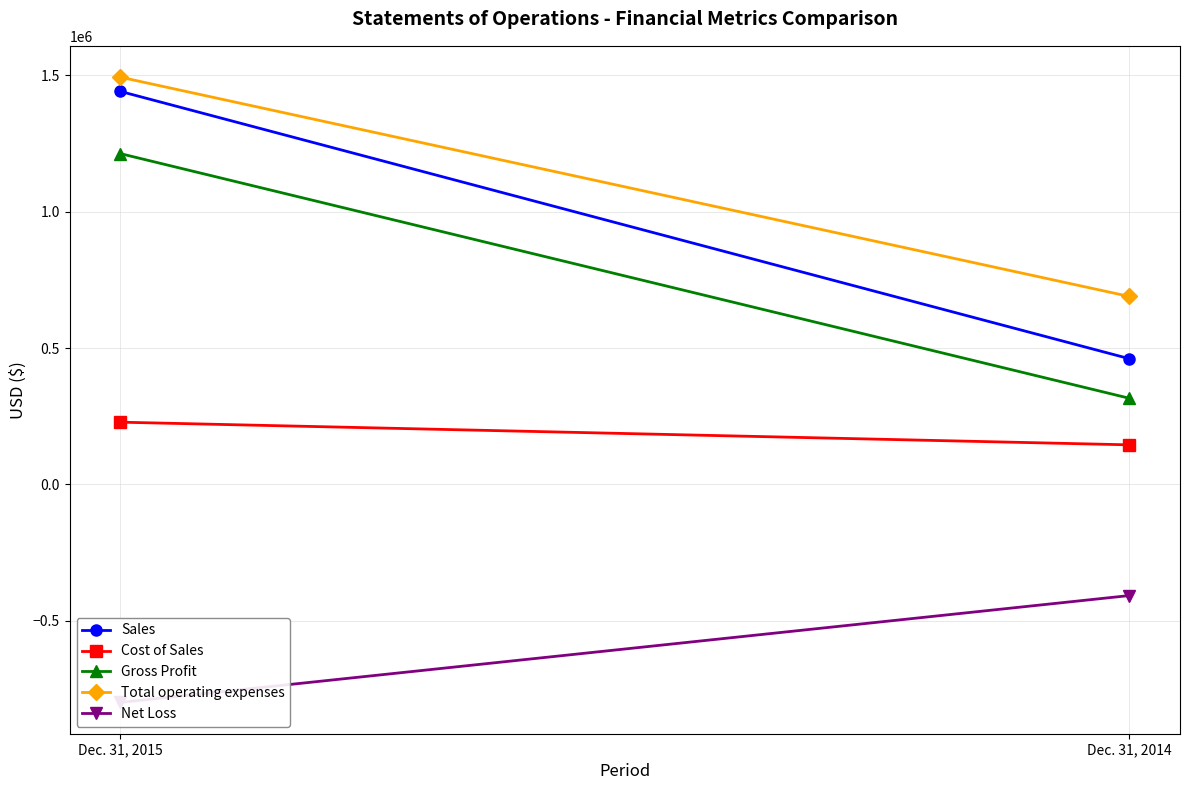

The Total operating expenses series shows 411488 at Dec. 31, 2014. True or false?

False